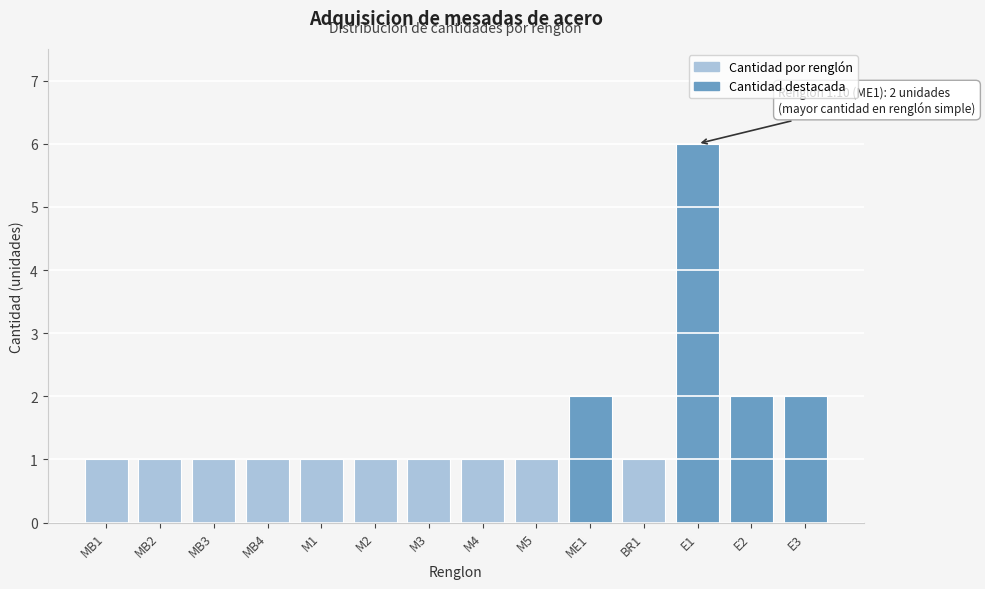

Reading right to left, extract all data points from this chart.

E3=2	E2=2	E1=6	BR1=1	ME1=2	M5=1	M4=1	M3=1	M2=1	M1=1	MB4=1	MB3=1	MB2=1	MB1=1